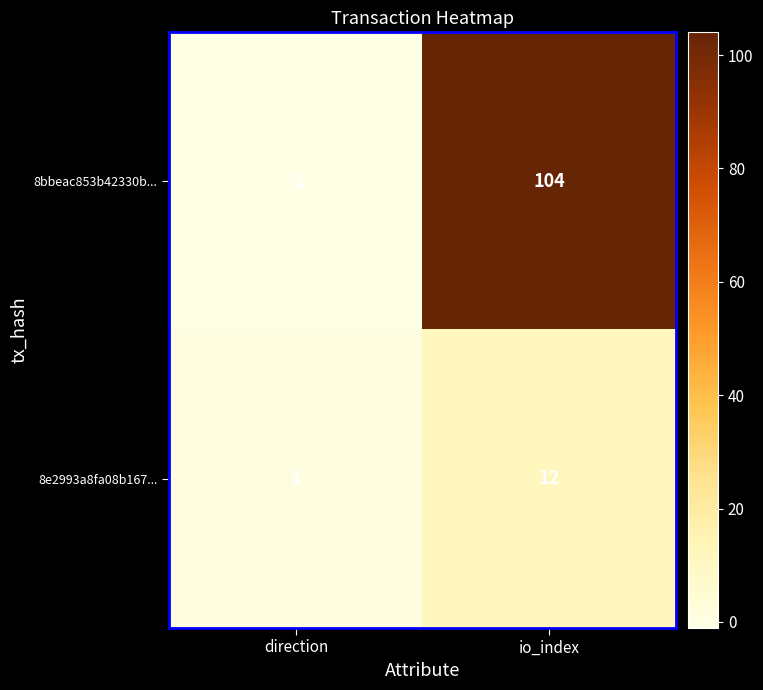

Count the number of data series in this chart.

2